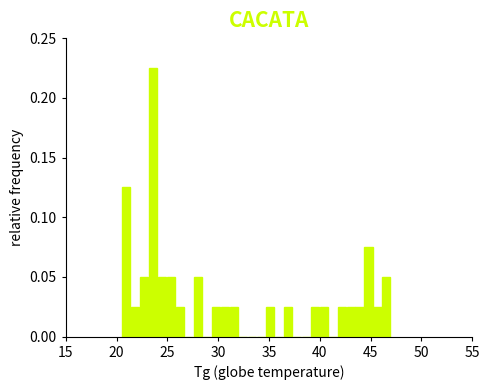

Read against the x-axis, roughly where is the centre of the tallest bar?

23.5